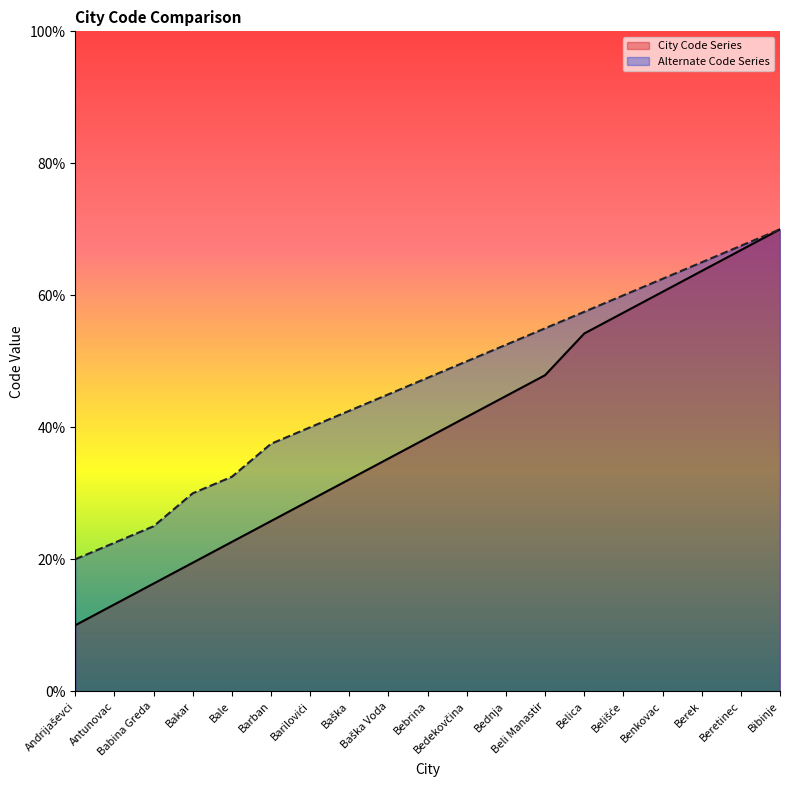

List the labels in order of City Code Series value, smallest first.

Andrijaševci, Antunovac, Babina Greda, Bakar, Bale, Barban, Barilovići, Baška, Baška Voda, Bebrina, Bedekovčina, Bednja, Beli Manastir, Belica, Belišće, Benkovac, Berek, Beretinec, Bibinje